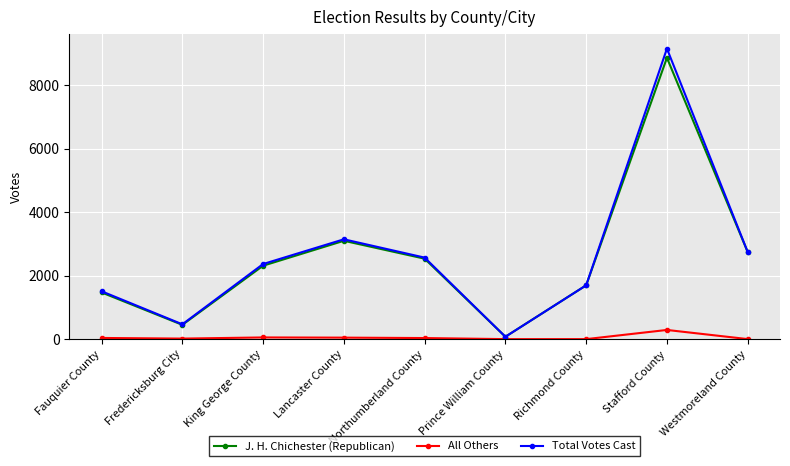

What position from the left is Northumberland County?

5